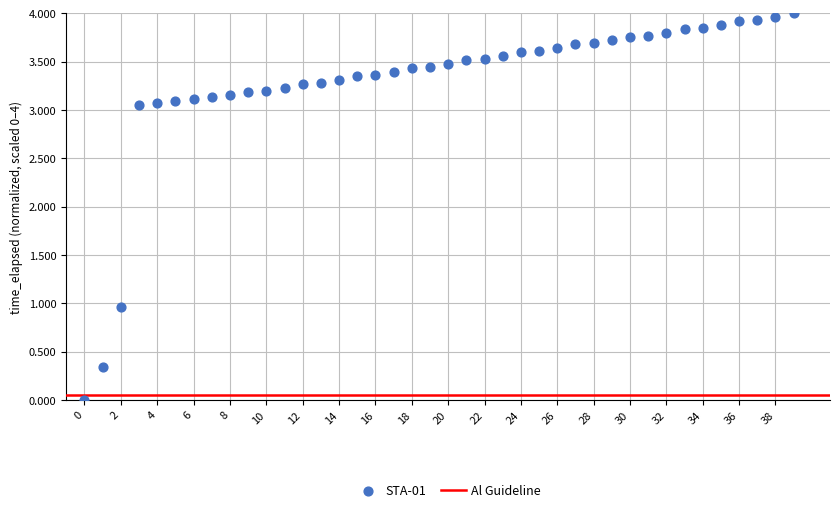

What is the range of Y values (max minus min)?

4.0